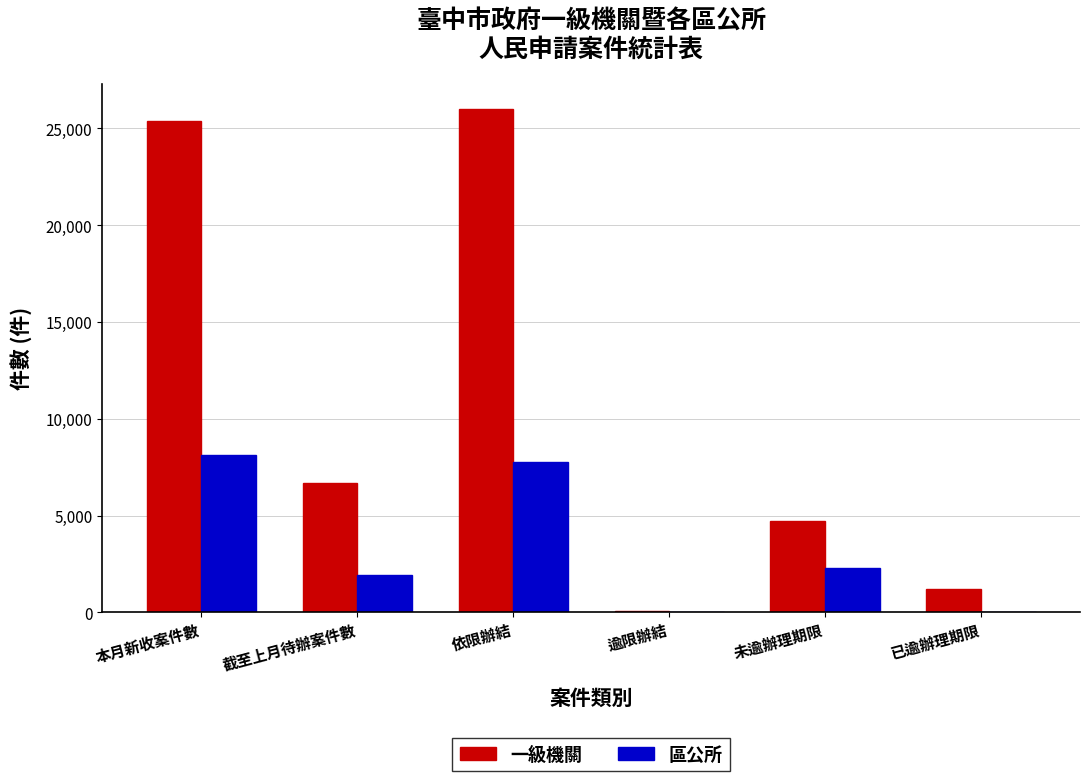

What are all the series names shown in the legend?

一級機關, 區公所